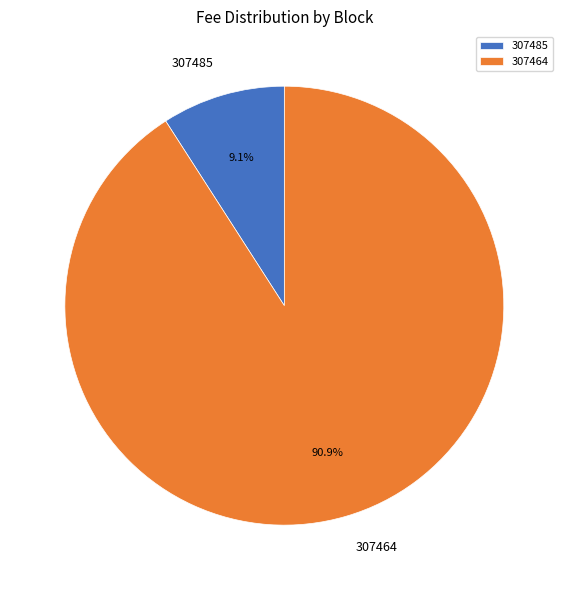

Is there any slice that represents more than half of the pie?

Yes